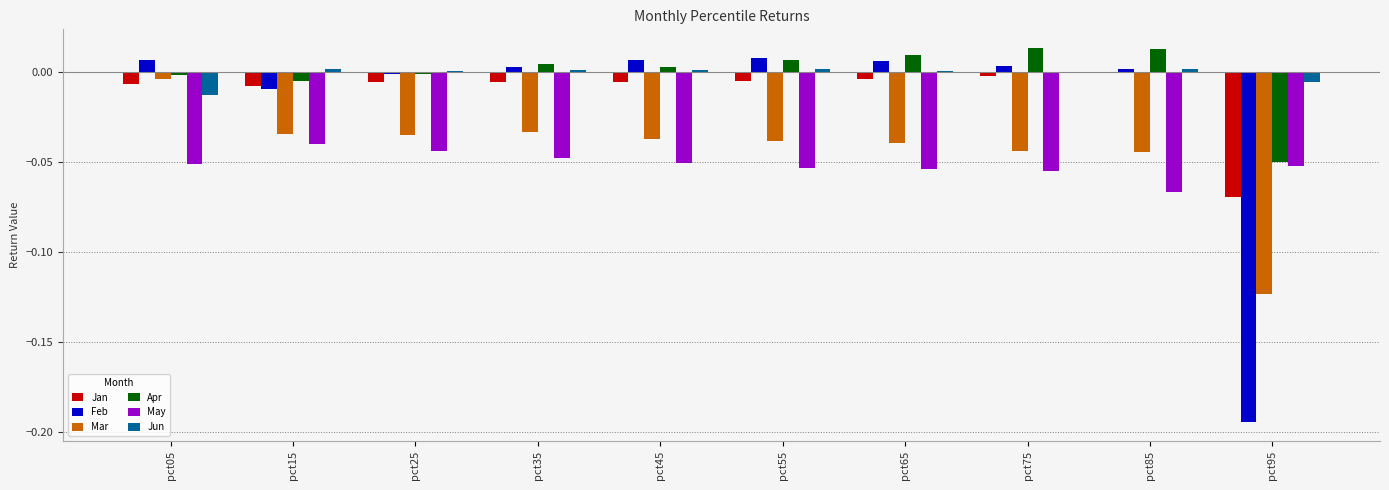

What is the sum of all May values?

-0.5